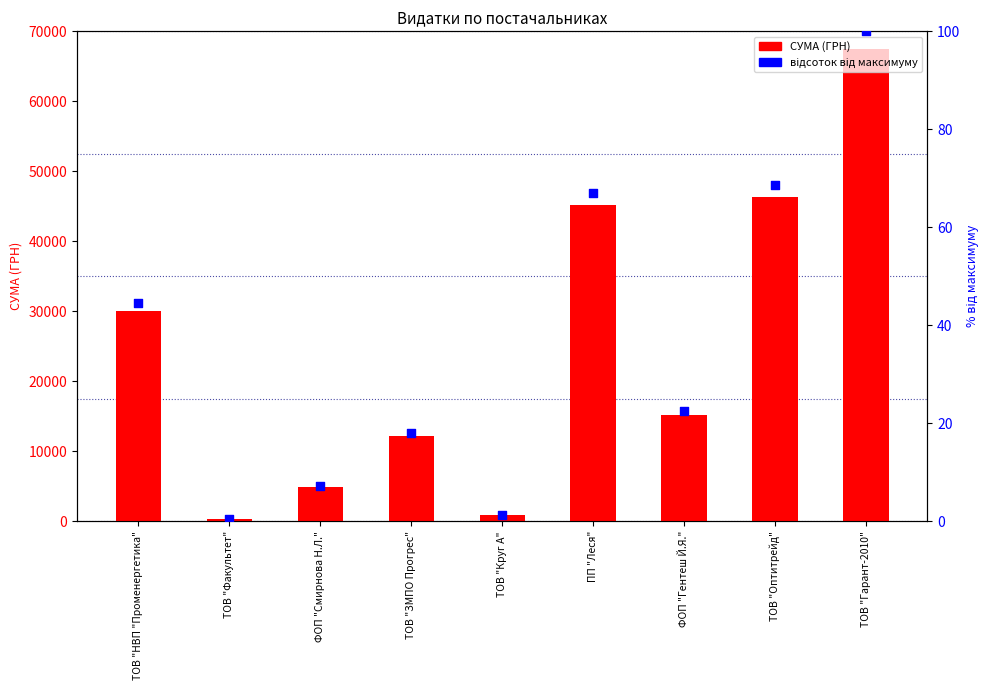

What are all the series names shown in the legend?

СУМА (ГРН), відсоток від максимуму